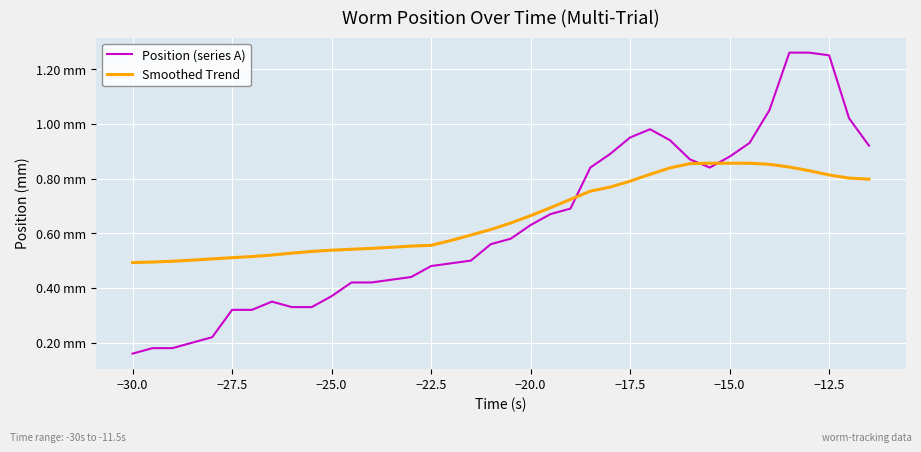

Does the chart have visible grid lines?

Yes